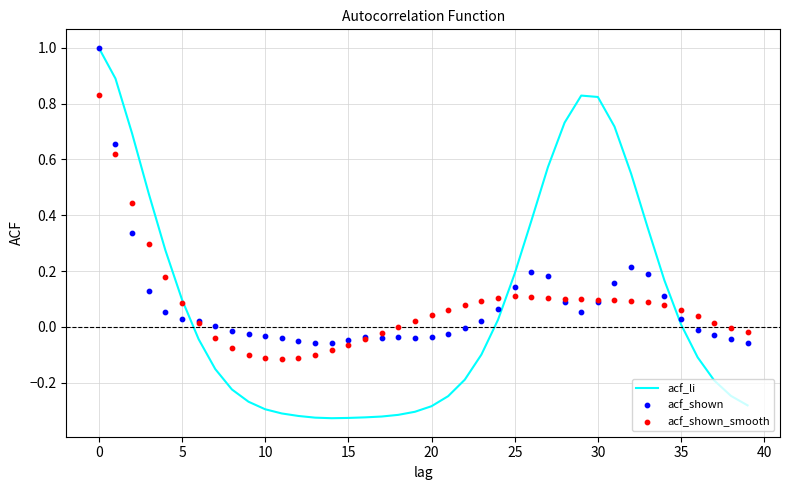

What is the total value across all series at 24?

0.2